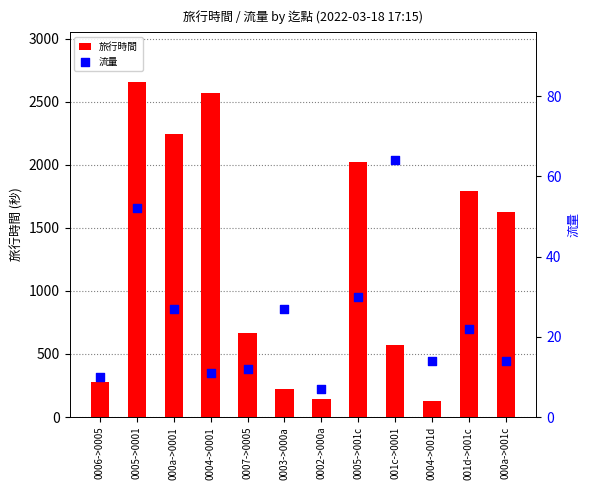

Is the value of 流量 at 0004->0001 greater than the value of 旅行時間 at 0002->000a?

No